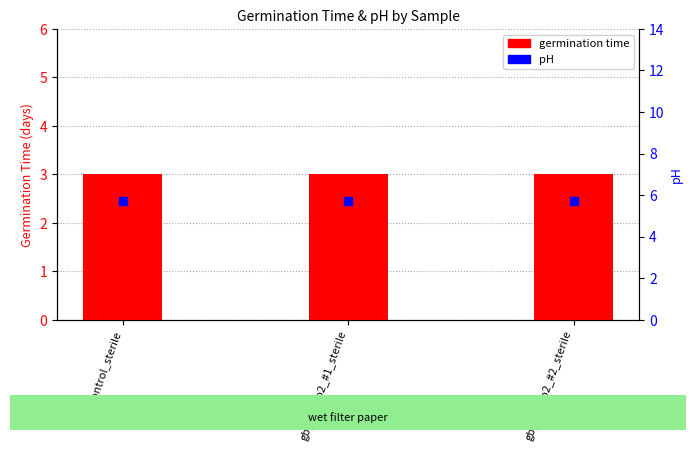

At which category is the sum across all series the highest?

control_sterile